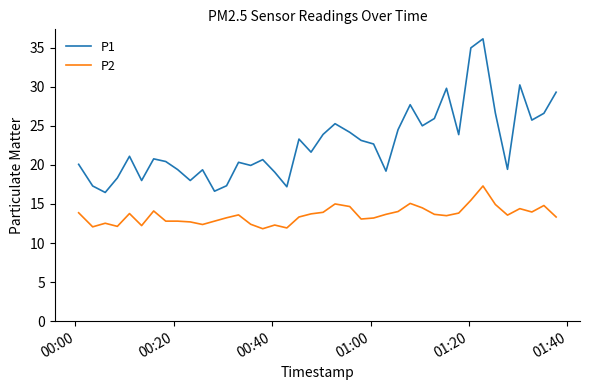

Which series has the widest spread of values?

P1